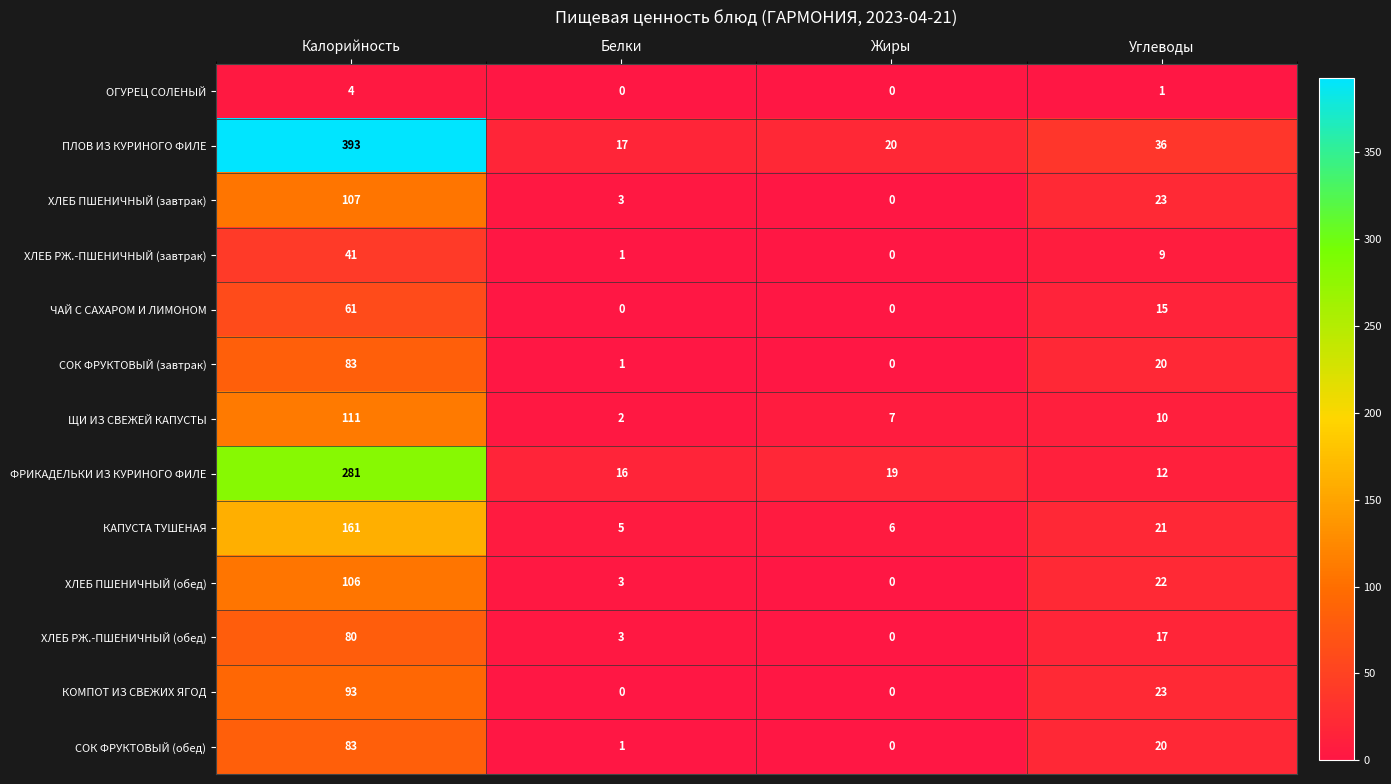

Which series has the largest range (max minus min)?

ПЛОВ ИЗ КУРИНОГО ФИЛЕ